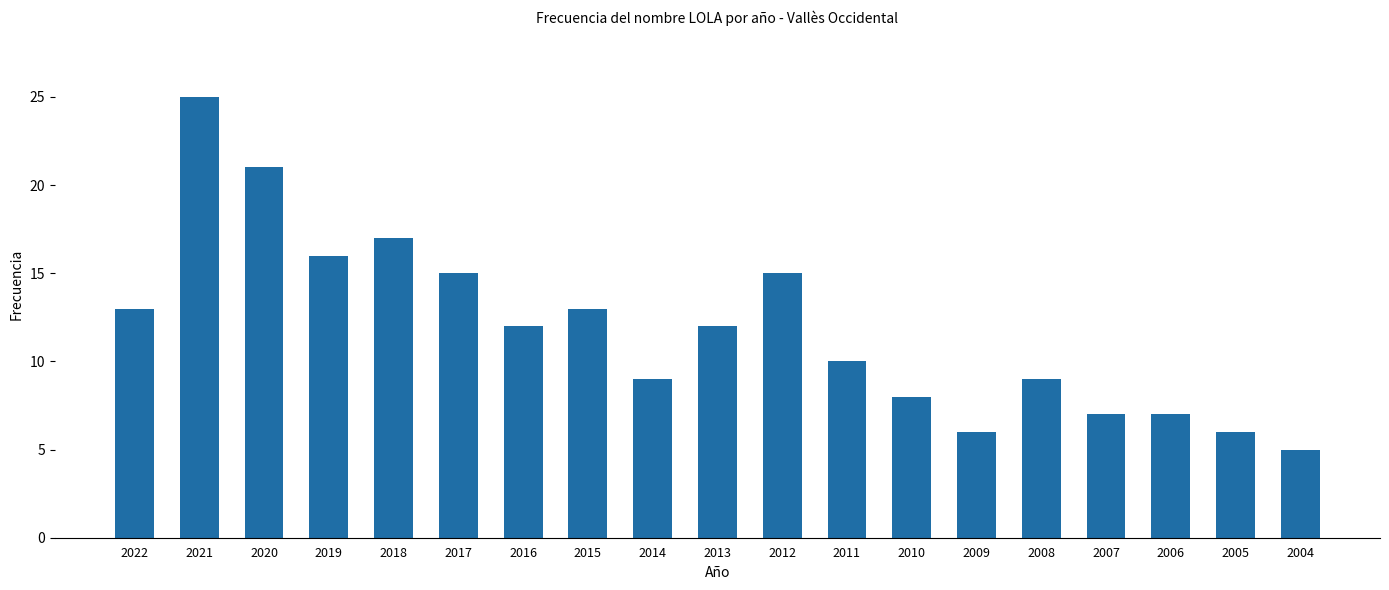

How many data points does each series have?

19